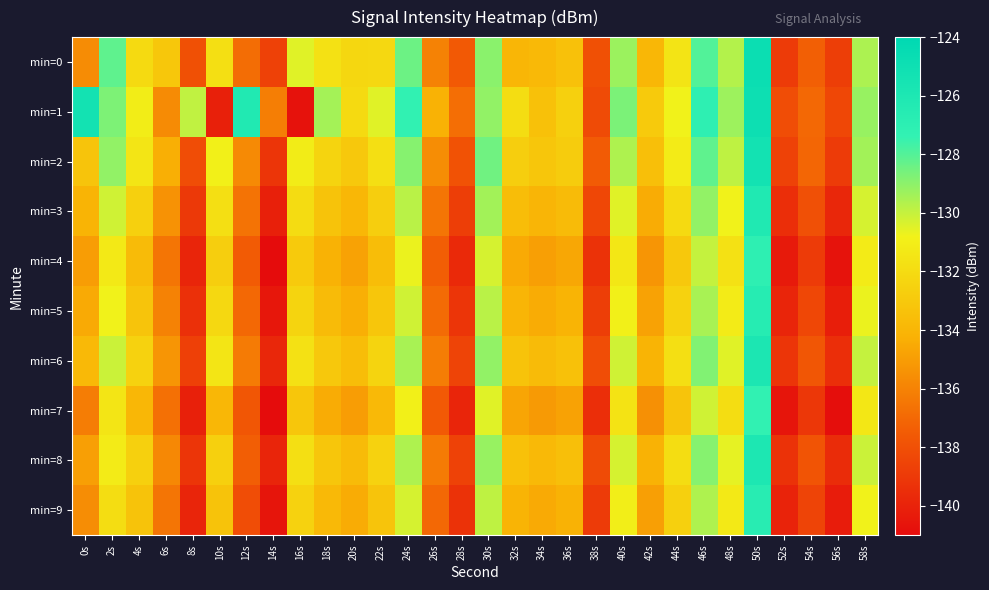

Which category has the lowest value across all series?

14s